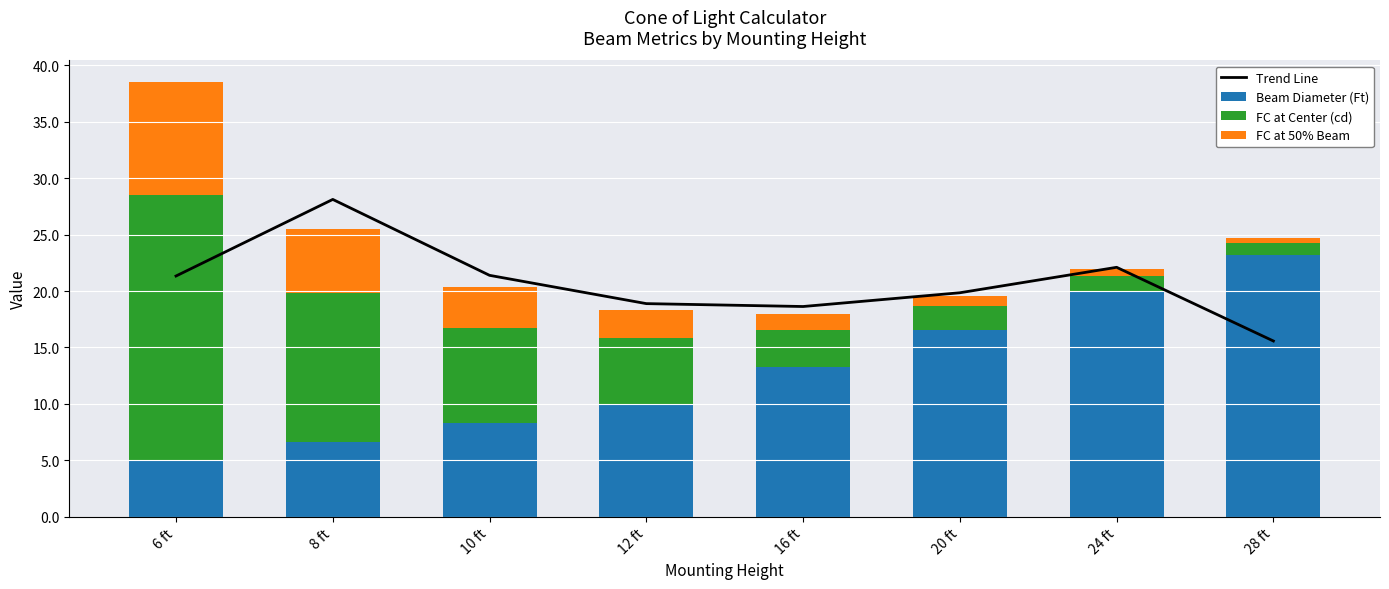

What position from the right is 6 ft?

8